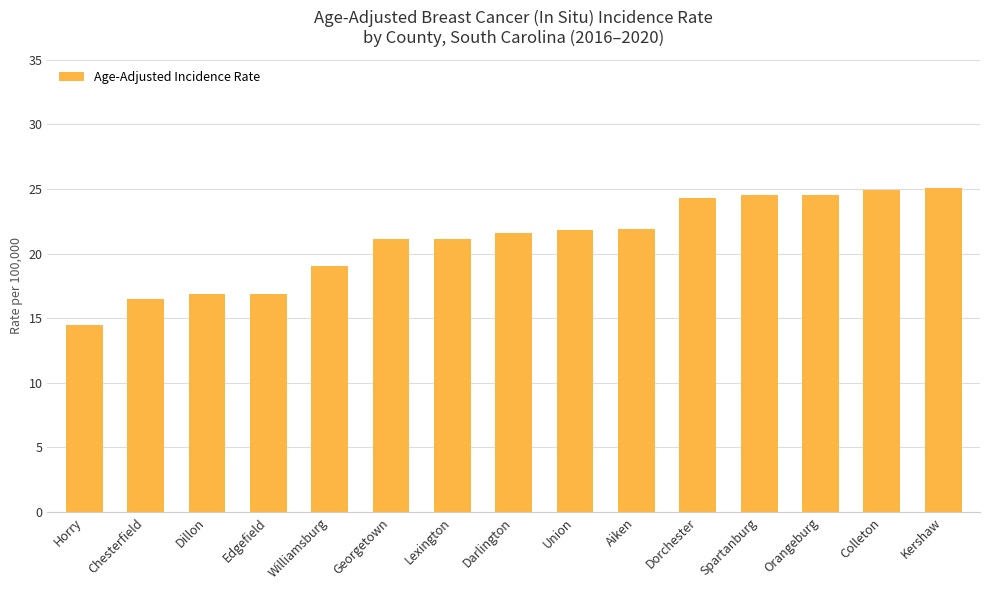

What position from the right is Lexington?

9